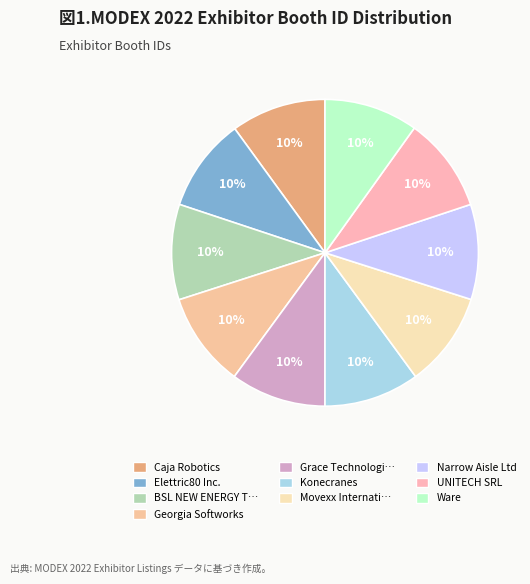

To the nearest percent, what is the average slice percentage?

10%